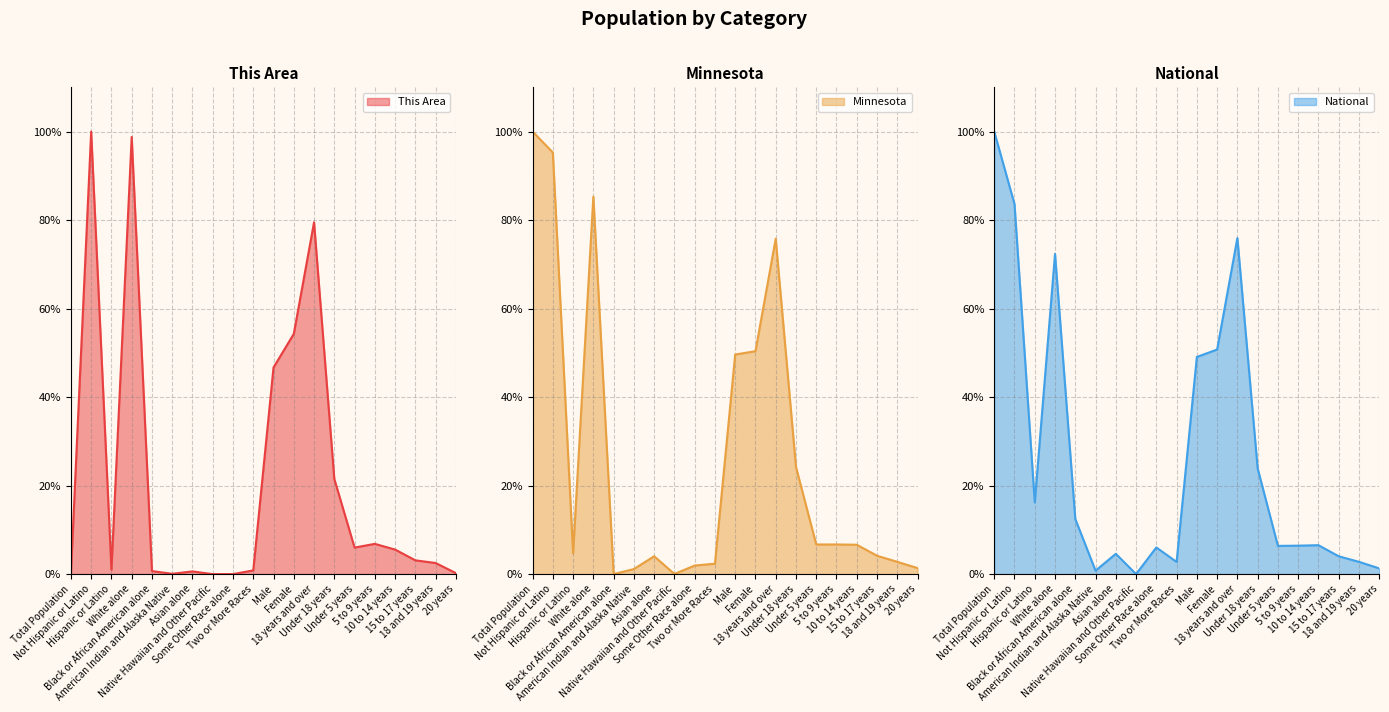

Is the value of Minnesota at Total Population greater than the value of This Area at Under 18 years?

Yes